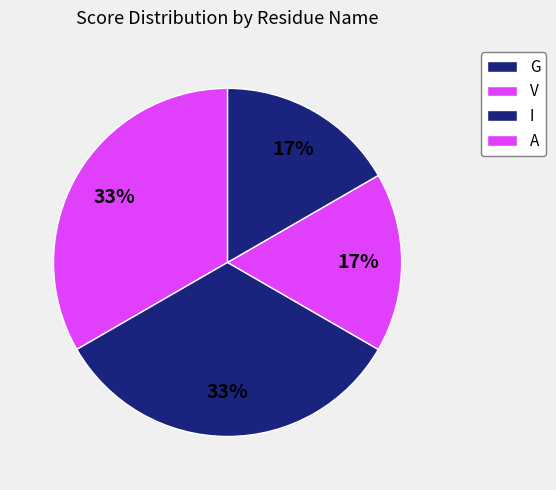

True or false: G accounts for 25% of the total.

False